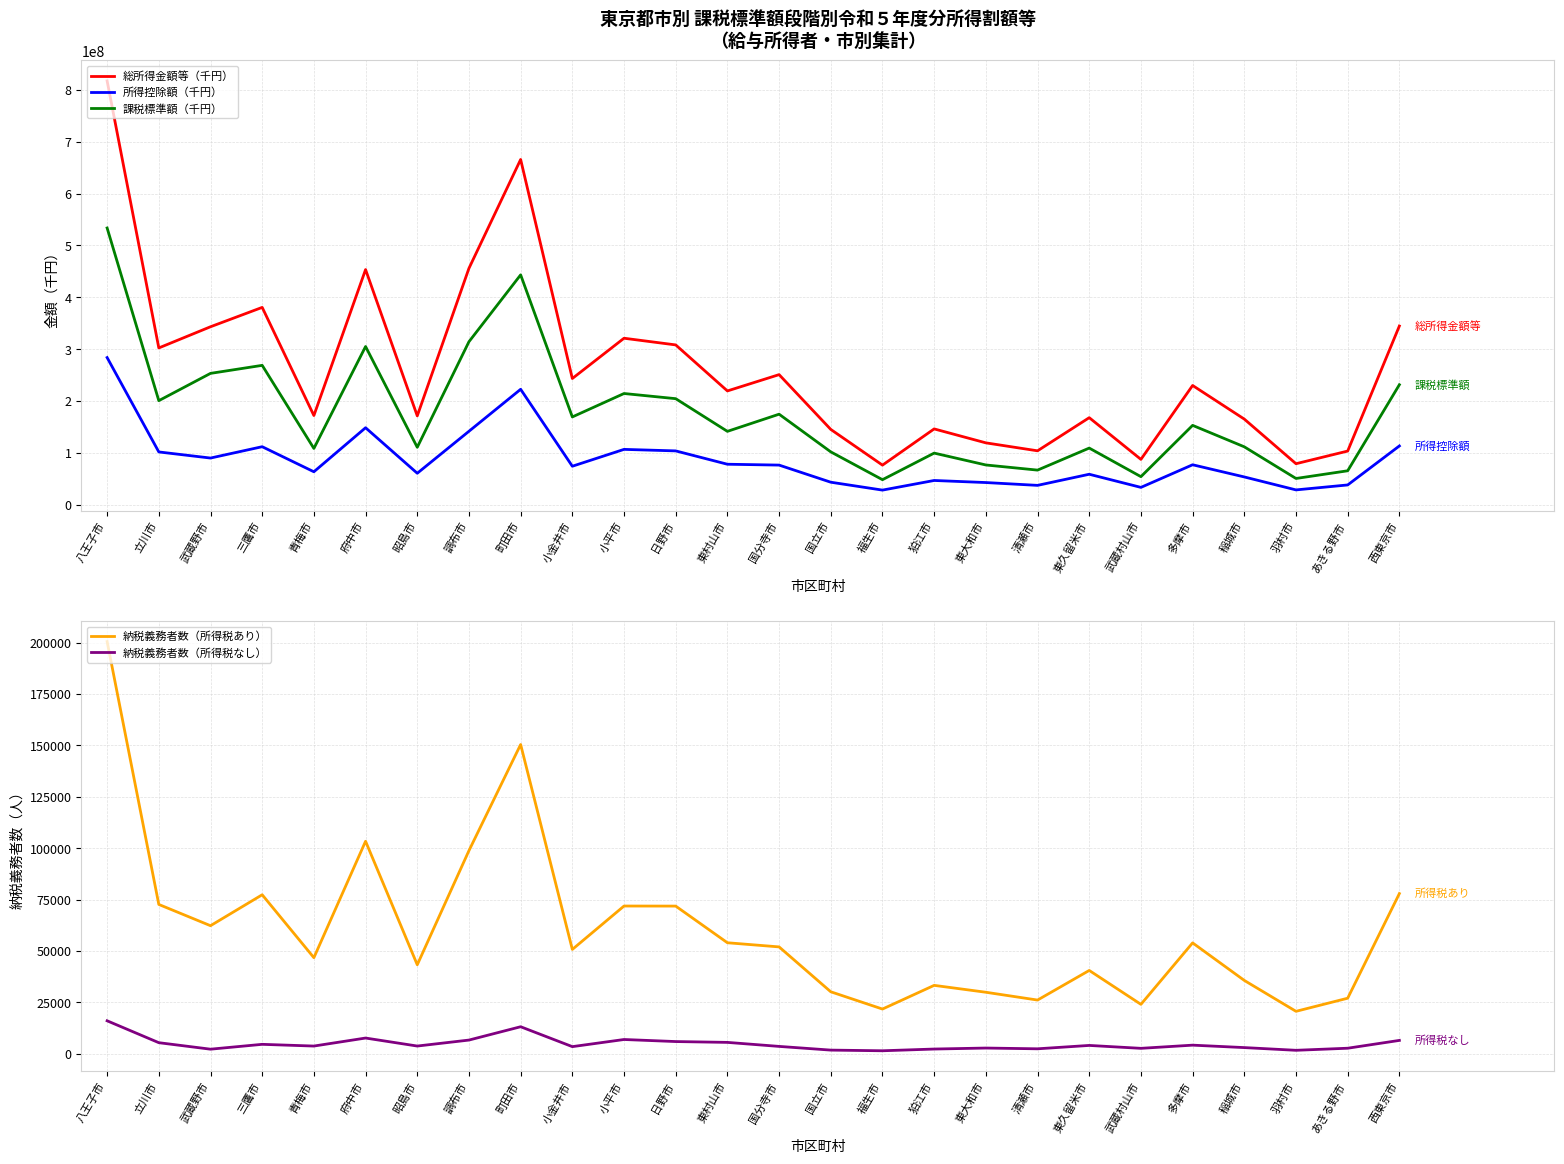

At which label does 総所得金額等（千円） first exceed 229907203?

八王子市